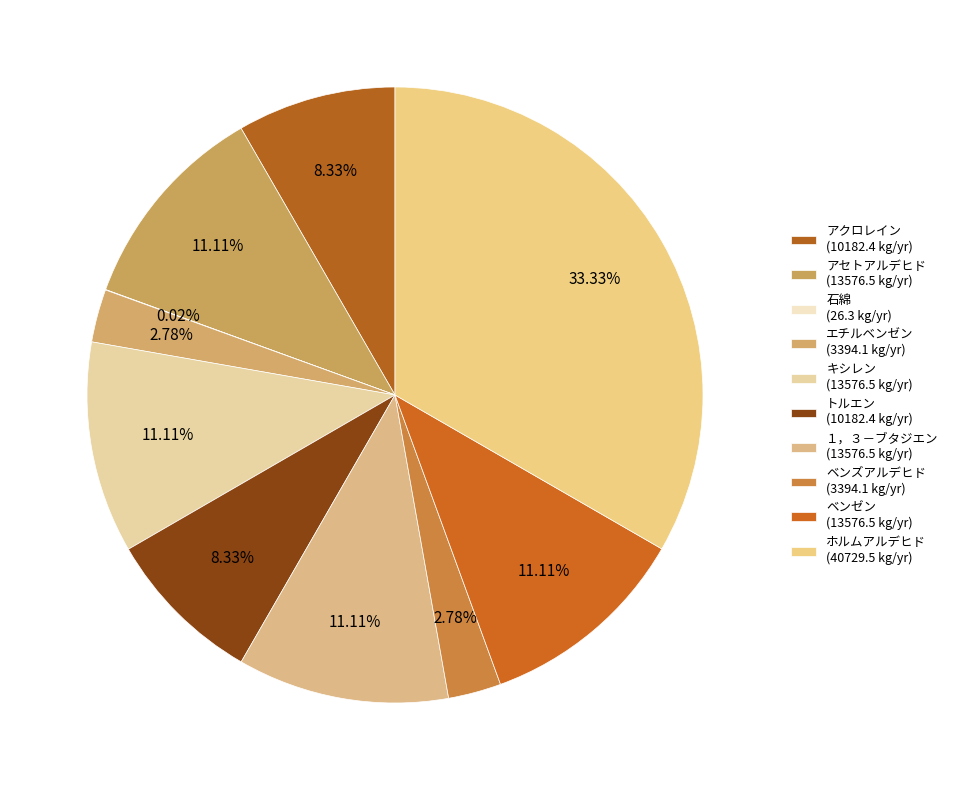

To the nearest percent, what percentage of the pie is アセトアルデヒド?

11%